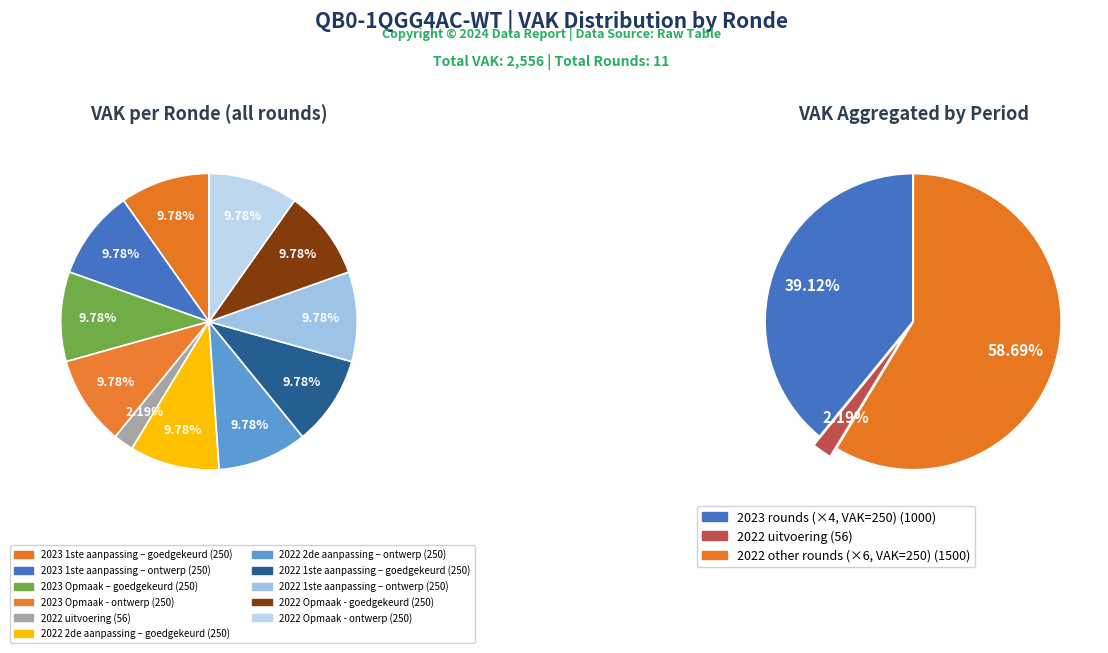

How much of the chart is everything except 2023 1ste aanpassing – goedgekeurd?

90.2%